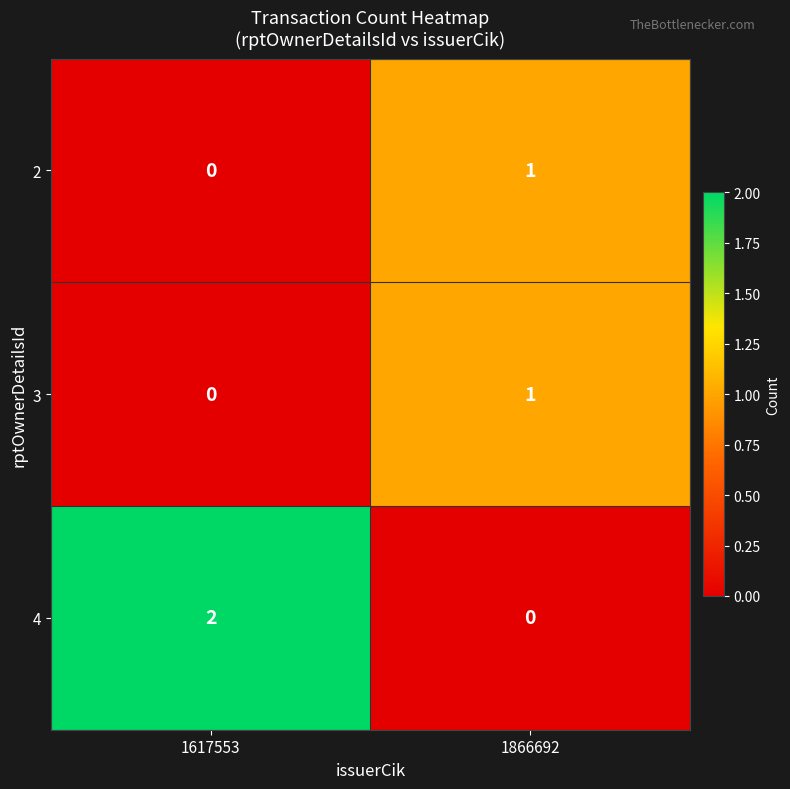

What is the spread (max minus min) of values at 1617553?

2